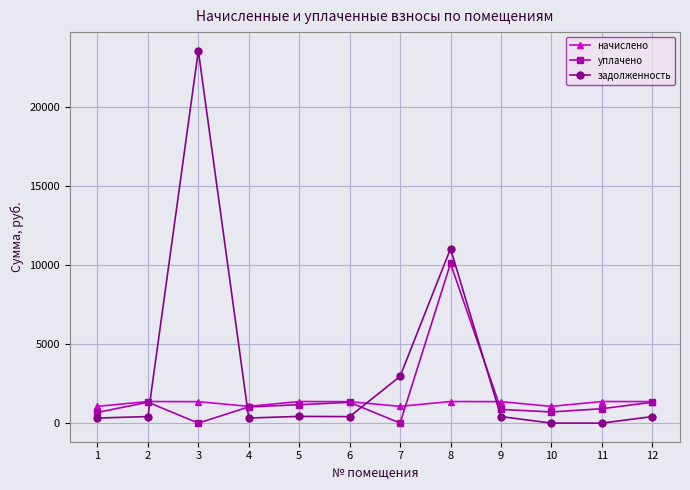

What is the value of the уплачено point at the 5th from the left?

1163.9